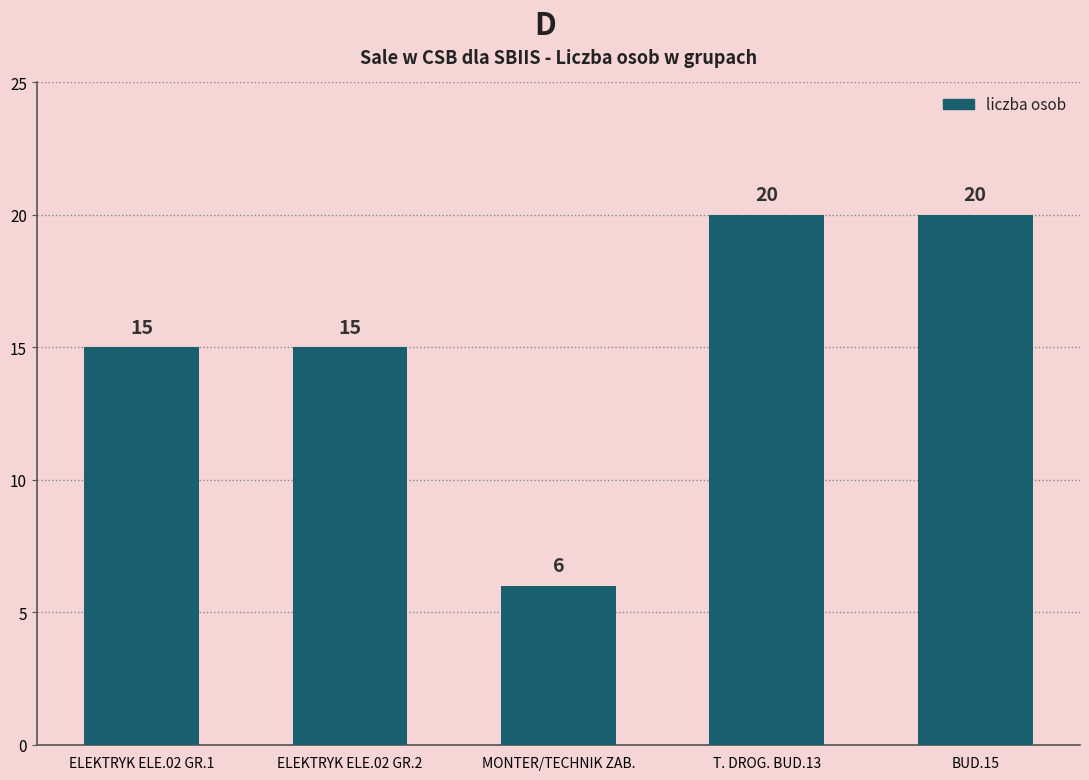

What is the label of the 3rd bar from the right?

MONTER/TECHNIK ZAB.